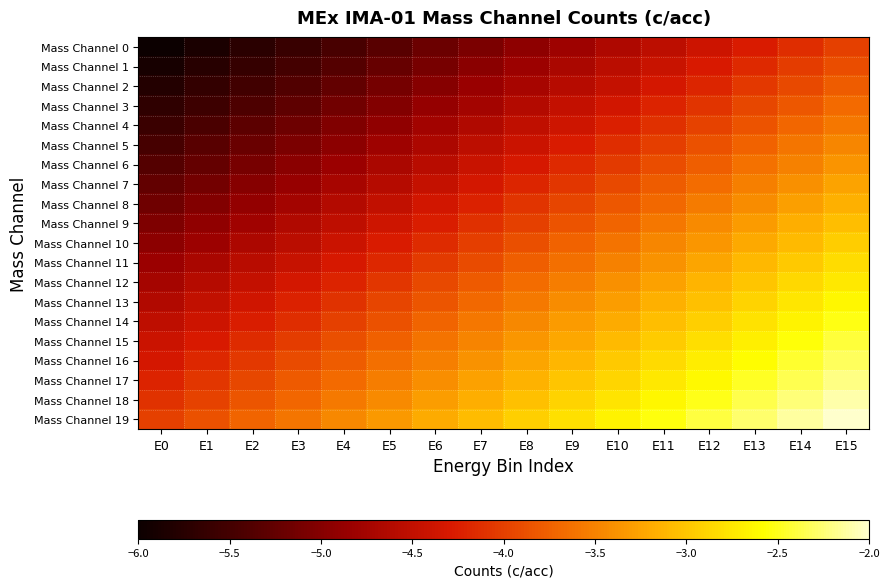

Reading right to left, list all the values displayed in this chart.

Mass Channel 0: E15=-4.0	E14=-4.1	E13=-4.3	E12=-4.4	E11=-4.5	E10=-4.7	E9=-4.8	E8=-4.9	E7=-5.1	E6=-5.2	E5=-5.3	E4=-5.5	E3=-5.6	E2=-5.7	E1=-5.9	E0=-6.0
Mass Channel 1: E15=-3.9	E14=-4.0	E13=-4.2	E12=-4.3	E11=-4.4	E10=-4.6	E9=-4.7	E8=-4.8	E7=-5.0	E6=-5.1	E5=-5.2	E4=-5.4	E3=-5.5	E2=-5.6	E1=-5.8	E0=-5.9
Mass Channel 2: E15=-3.8	E14=-3.9	E13=-4.1	E12=-4.2	E11=-4.3	E10=-4.5	E9=-4.6	E8=-4.7	E7=-4.9	E6=-5.0	E5=-5.1	E4=-5.3	E3=-5.4	E2=-5.5	E1=-5.7	E0=-5.8
Mass Channel 3: E15=-3.7	E14=-3.8	E13=-4.0	E12=-4.1	E11=-4.2	E10=-4.4	E9=-4.5	E8=-4.6	E7=-4.8	E6=-4.9	E5=-5.0	E4=-5.2	E3=-5.3	E2=-5.4	E1=-5.6	E0=-5.7
Mass Channel 4: E15=-3.6	E14=-3.7	E13=-3.8	E12=-4.0	E11=-4.1	E10=-4.2	E9=-4.4	E8=-4.5	E7=-4.6	E6=-4.8	E5=-4.9	E4=-5.0	E3=-5.2	E2=-5.3	E1=-5.4	E0=-5.6
Mass Channel 5: E15=-3.5	E14=-3.6	E13=-3.7	E12=-3.9	E11=-4.0	E10=-4.1	E9=-4.3	E8=-4.4	E7=-4.5	E6=-4.7	E5=-4.8	E4=-4.9	E3=-5.1	E2=-5.2	E1=-5.3	E0=-5.5
Mass Channel 6: E15=-3.4	E14=-3.5	E13=-3.6	E12=-3.8	E11=-3.9	E10=-4.0	E9=-4.2	E8=-4.3	E7=-4.4	E6=-4.6	E5=-4.7	E4=-4.8	E3=-5.0	E2=-5.1	E1=-5.2	E0=-5.4
Mass Channel 7: E15=-3.3	E14=-3.4	E13=-3.5	E12=-3.7	E11=-3.8	E10=-3.9	E9=-4.1	E8=-4.2	E7=-4.3	E6=-4.5	E5=-4.6	E4=-4.7	E3=-4.9	E2=-5.0	E1=-5.1	E0=-5.3
Mass Channel 8: E15=-3.2	E14=-3.3	E13=-3.4	E12=-3.6	E11=-3.7	E10=-3.8	E9=-4.0	E8=-4.1	E7=-4.2	E6=-4.4	E5=-4.5	E4=-4.6	E3=-4.8	E2=-4.9	E1=-5.0	E0=-5.2
Mass Channel 9: E15=-3.1	E14=-3.2	E13=-3.3	E12=-3.5	E11=-3.6	E10=-3.7	E9=-3.9	E8=-4.0	E7=-4.1	E6=-4.3	E5=-4.4	E4=-4.5	E3=-4.7	E2=-4.8	E1=-4.9	E0=-5.1
Mass Channel 10: E15=-2.9	E14=-3.1	E13=-3.2	E12=-3.3	E11=-3.5	E10=-3.6	E9=-3.7	E8=-3.9	E7=-4.0	E6=-4.1	E5=-4.3	E4=-4.4	E3=-4.5	E2=-4.7	E1=-4.8	E0=-4.9
Mass Channel 11: E15=-2.8	E14=-3.0	E13=-3.1	E12=-3.2	E11=-3.4	E10=-3.5	E9=-3.6	E8=-3.8	E7=-3.9	E6=-4.0	E5=-4.2	E4=-4.3	E3=-4.4	E2=-4.6	E1=-4.7	E0=-4.8
Mass Channel 12: E15=-2.7	E14=-2.9	E13=-3.0	E12=-3.1	E11=-3.3	E10=-3.4	E9=-3.5	E8=-3.7	E7=-3.8	E6=-3.9	E5=-4.1	E4=-4.2	E3=-4.3	E2=-4.5	E1=-4.6	E0=-4.7
Mass Channel 13: E15=-2.6	E14=-2.8	E13=-2.9	E12=-3.0	E11=-3.2	E10=-3.3	E9=-3.4	E8=-3.6	E7=-3.7	E6=-3.8	E5=-4.0	E4=-4.1	E3=-4.2	E2=-4.4	E1=-4.5	E0=-4.6
Mass Channel 14: E15=-2.5	E14=-2.7	E13=-2.8	E12=-2.9	E11=-3.1	E10=-3.2	E9=-3.3	E8=-3.5	E7=-3.6	E6=-3.7	E5=-3.9	E4=-4.0	E3=-4.1	E2=-4.3	E1=-4.4	E0=-4.5
Mass Channel 15: E15=-2.4	E14=-2.6	E13=-2.7	E12=-2.8	E11=-3.0	E10=-3.1	E9=-3.2	E8=-3.4	E7=-3.5	E6=-3.6	E5=-3.8	E4=-3.9	E3=-4.0	E2=-4.2	E1=-4.3	E0=-4.4
Mass Channel 16: E15=-2.3	E14=-2.4	E13=-2.6	E12=-2.7	E11=-2.8	E10=-3.0	E9=-3.1	E8=-3.2	E7=-3.4	E6=-3.5	E5=-3.6	E4=-3.8	E3=-3.9	E2=-4.0	E1=-4.2	E0=-4.3
Mass Channel 17: E15=-2.2	E14=-2.3	E13=-2.5	E12=-2.6	E11=-2.7	E10=-2.9	E9=-3.0	E8=-3.1	E7=-3.3	E6=-3.4	E5=-3.5	E4=-3.7	E3=-3.8	E2=-3.9	E1=-4.1	E0=-4.2
Mass Channel 18: E15=-2.1	E14=-2.2	E13=-2.4	E12=-2.5	E11=-2.6	E10=-2.8	E9=-2.9	E8=-3.0	E7=-3.2	E6=-3.3	E5=-3.4	E4=-3.6	E3=-3.7	E2=-3.8	E1=-4.0	E0=-4.1
Mass Channel 19: E15=-2.0	E14=-2.1	E13=-2.3	E12=-2.4	E11=-2.5	E10=-2.7	E9=-2.8	E8=-2.9	E7=-3.1	E6=-3.2	E5=-3.3	E4=-3.5	E3=-3.6	E2=-3.7	E1=-3.9	E0=-4.0